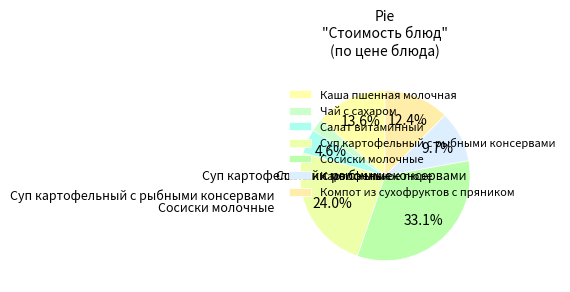

To the nearest percent, what is the combined percentage of Чай с сахаром and Каша пшенная молочная?

16%